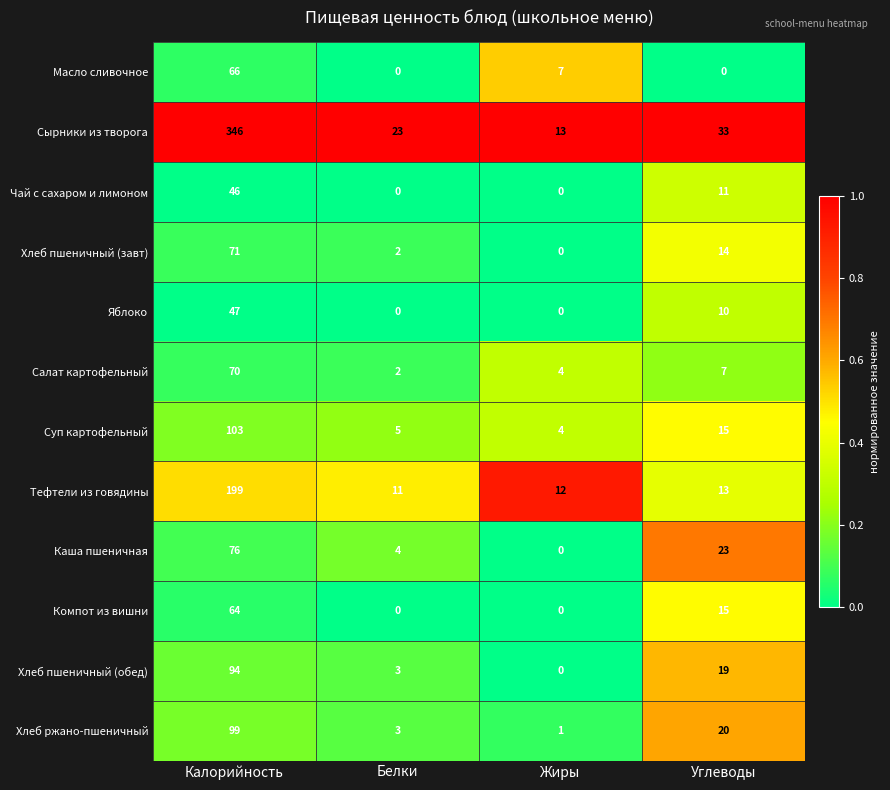

Which category has the highest value in the Каша пшеничная series?

Калорийность